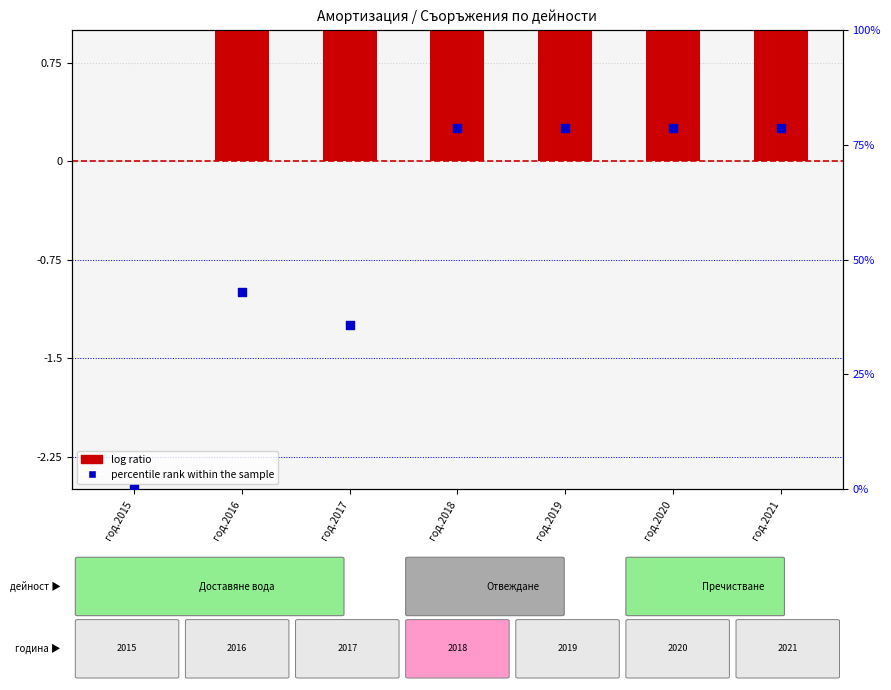

What are all the series names shown in the legend?

log ratio, percentile rank within the sample